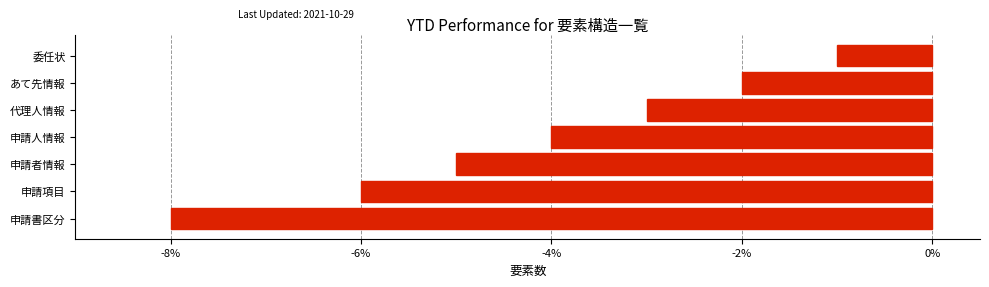

Which label corresponds to the smallest value in the chart?

申請書区分